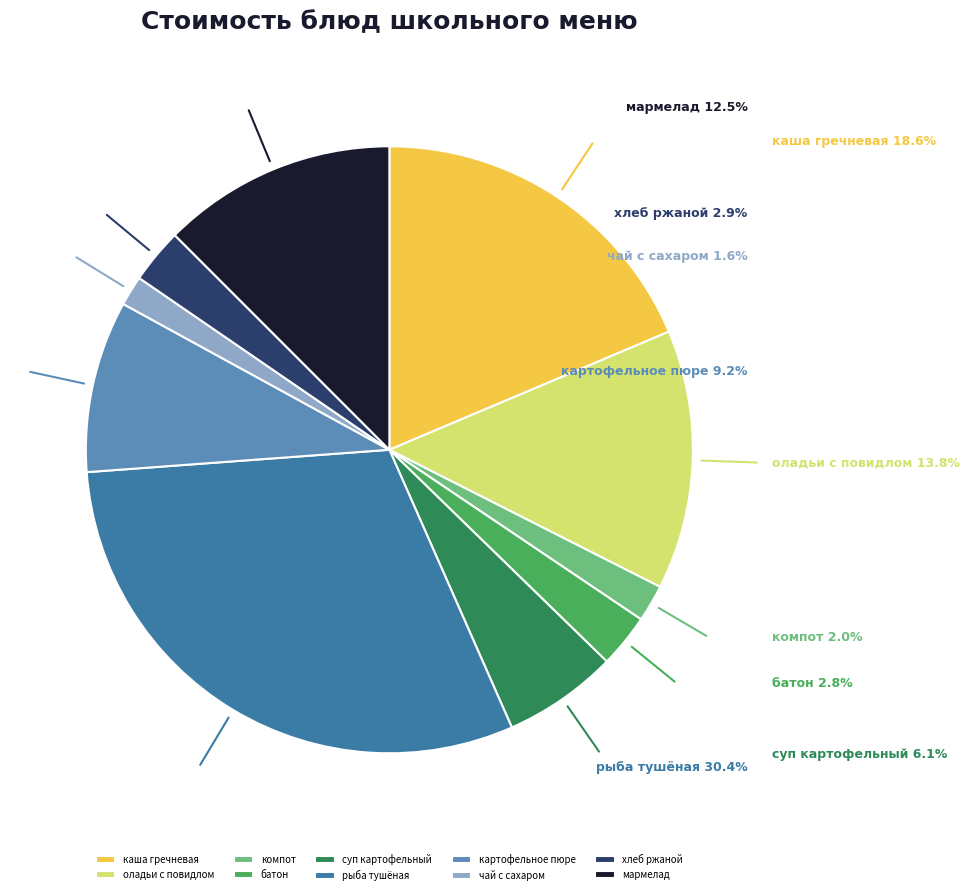

Which slice is the smallest?

чай с сахаром